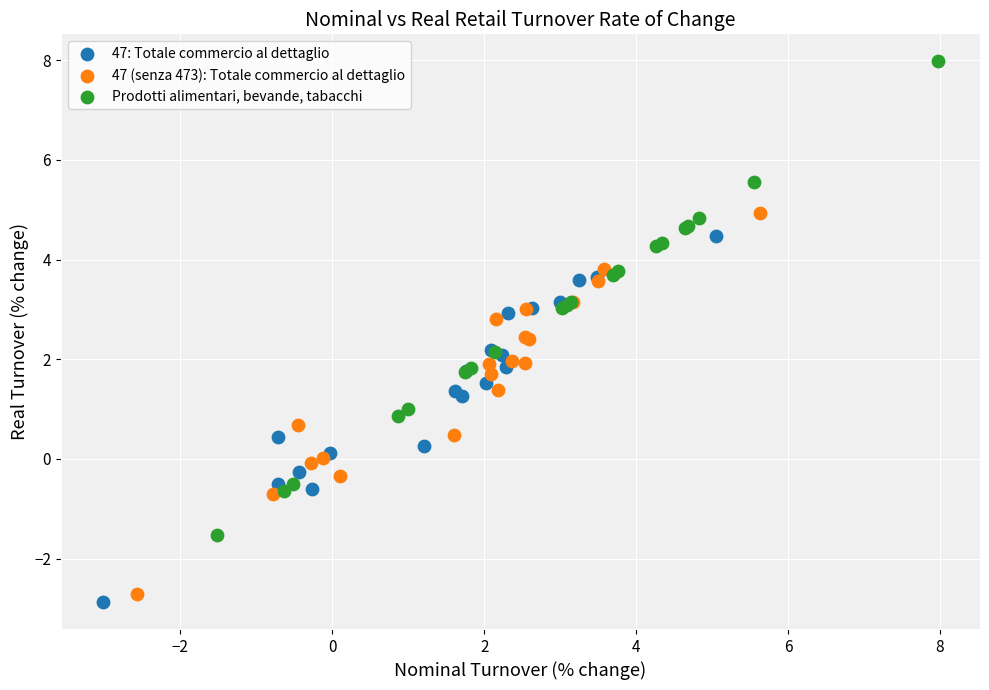

Which series contains the highest Y value?

Prodotti alimentari, bevande, tabacchi